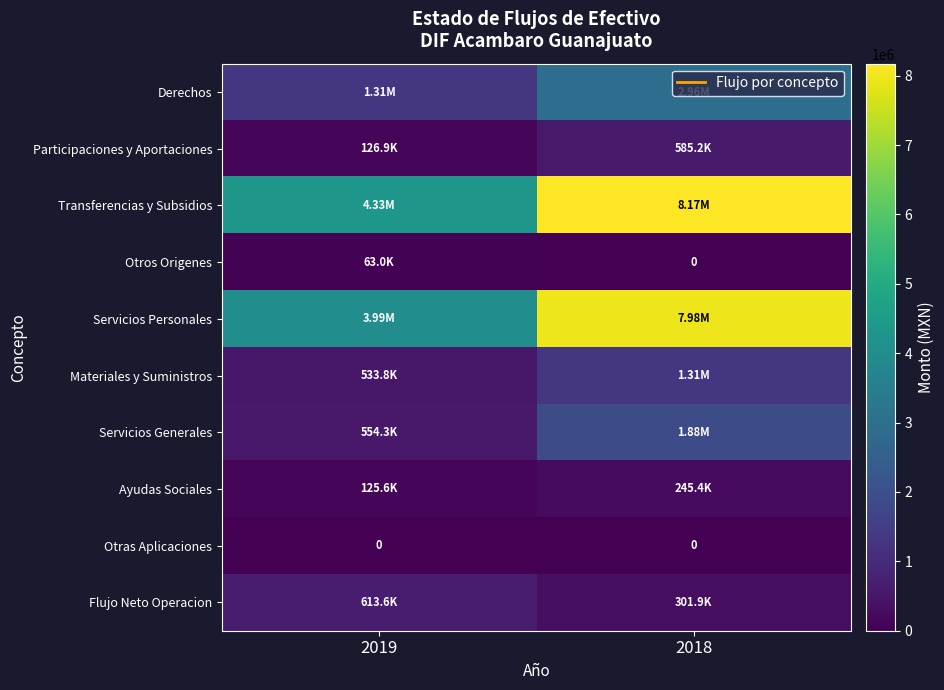

Which has a higher value, 2018 or 2019?

2018